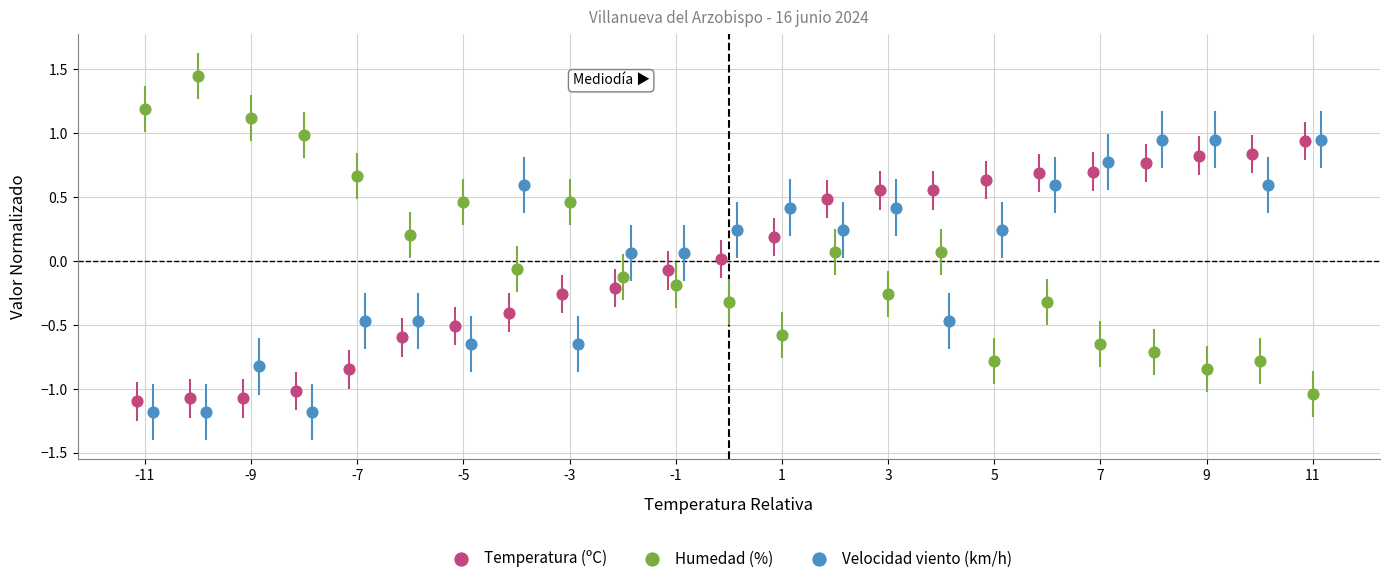

Which series reaches the minimum Y coordinate?

Velocidad viento (km/h)